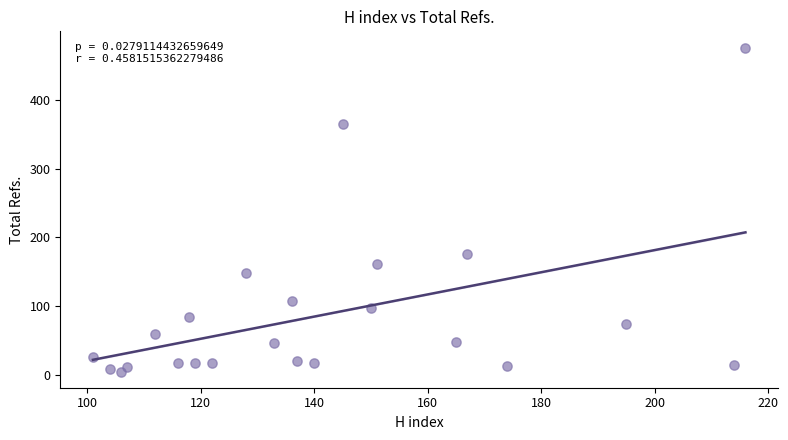

What is the range of X values (max minus min)?

115